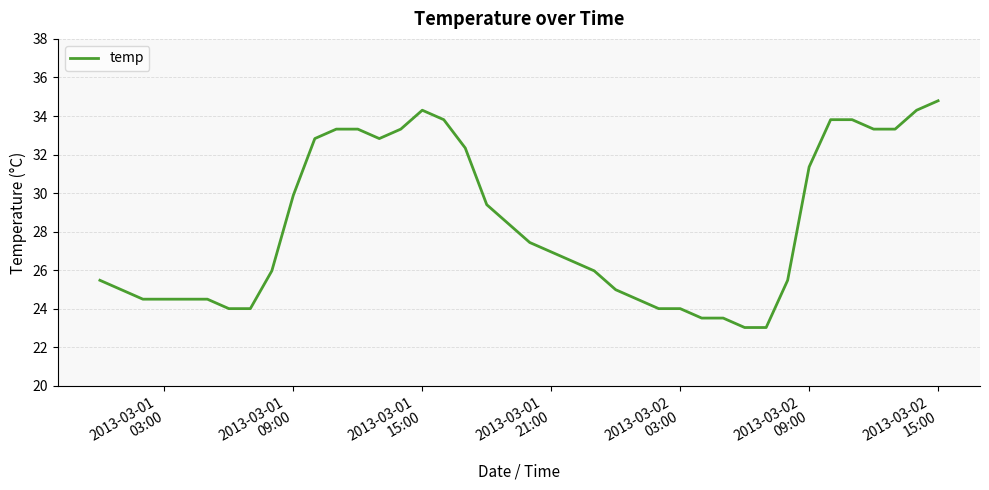

What is the minimum value shown in the chart?

23.0